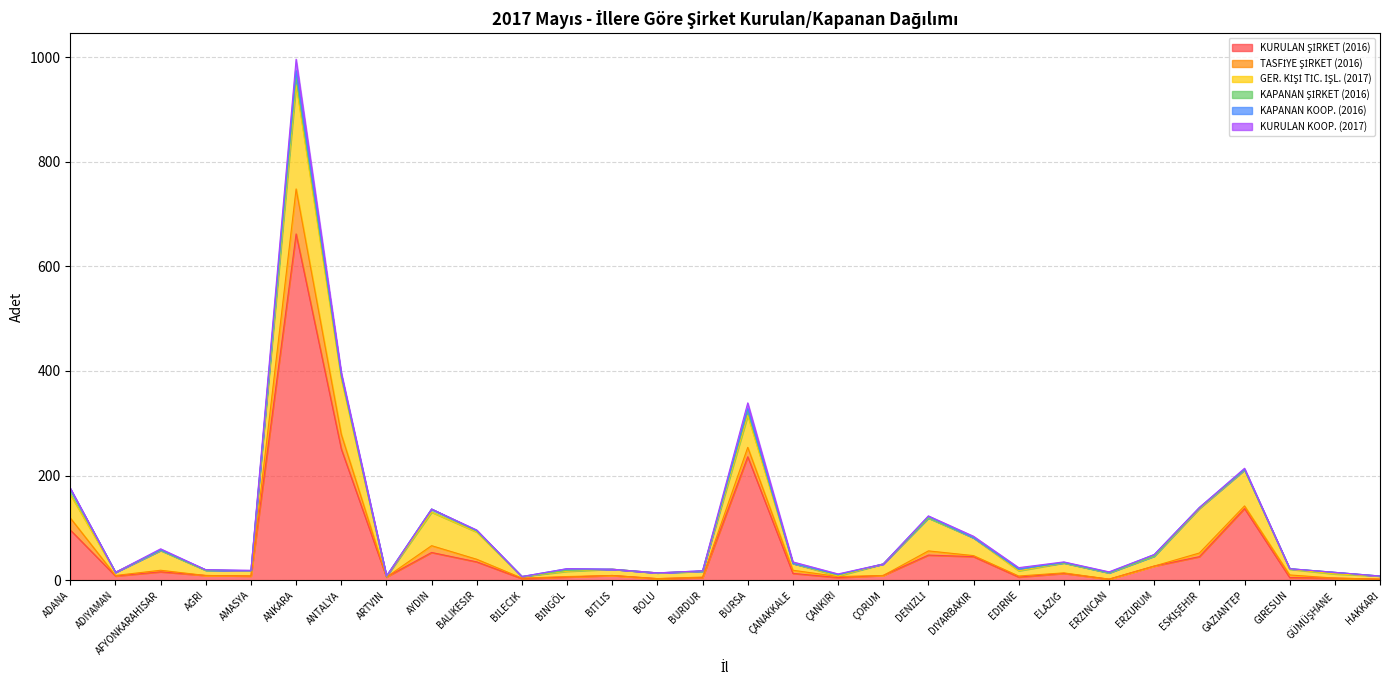

List the series in order of their peak value, lowest first.

KAPANAN KOOP. (2016), KAPANAN ŞİRKET (2016), KURULAN KOOP. (2017), TASFİYE ŞİRKET (2016), GER. KİŞİ TİC. İŞL. (2017), KURULAN ŞİRKET (2016)